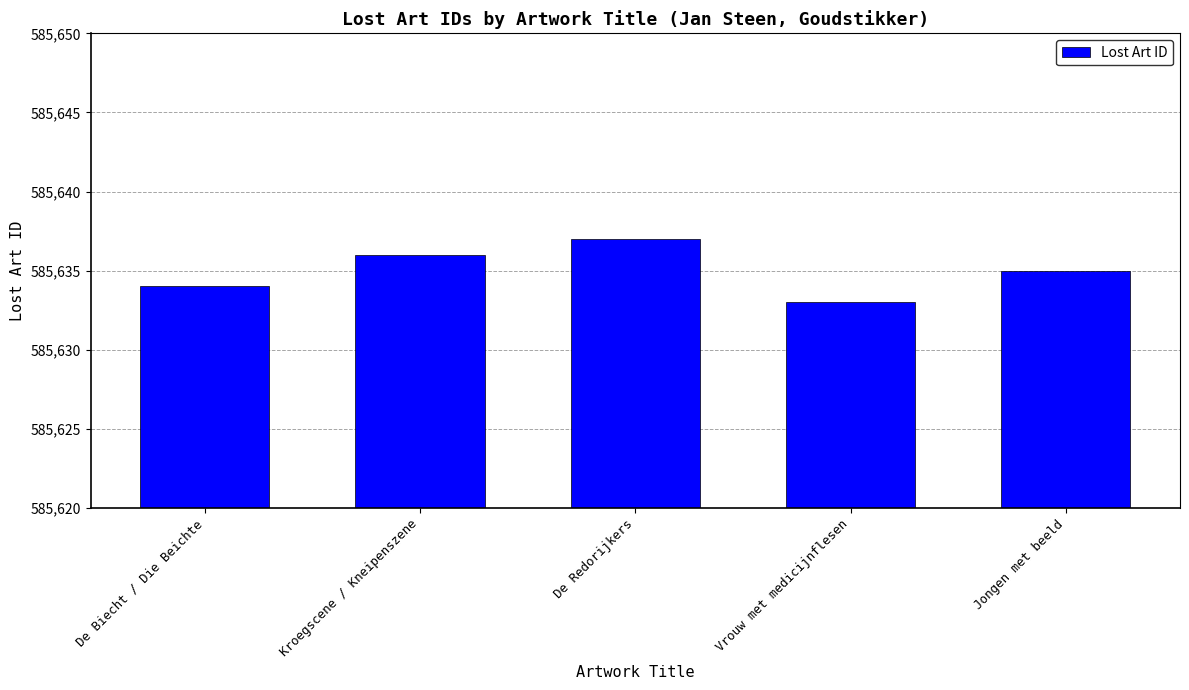

At which category does the chart reach its peak across all series?

De Redorijkers